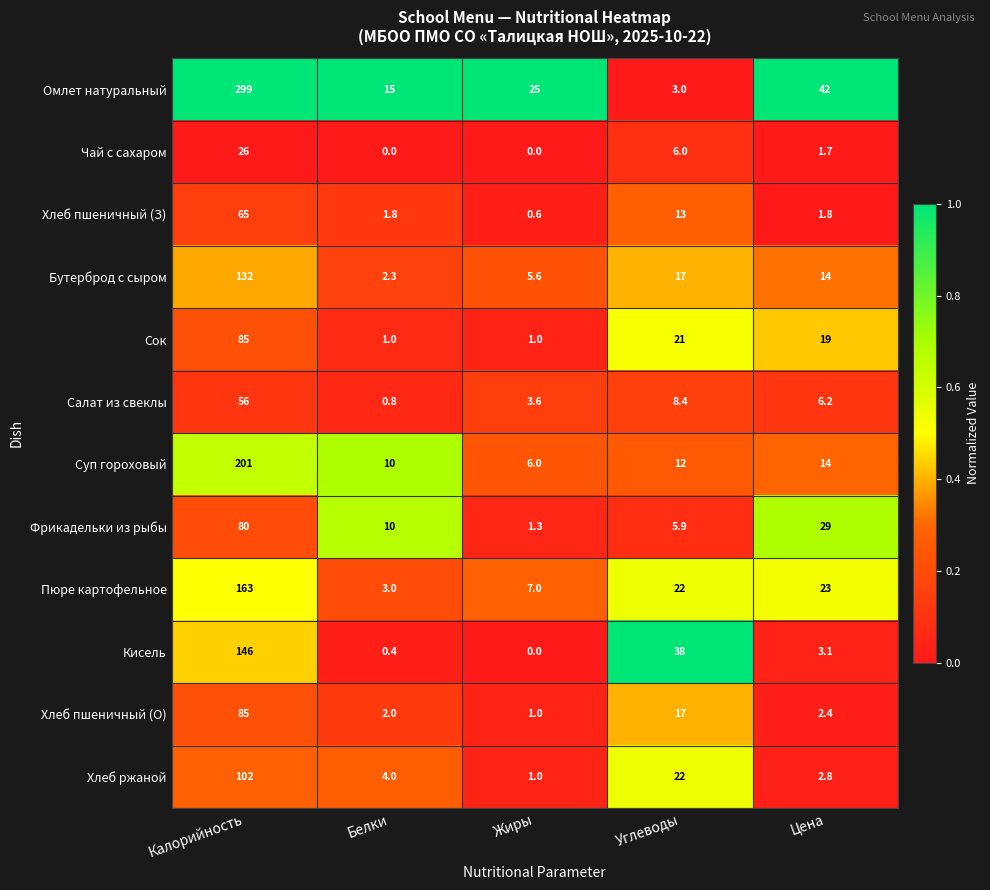

The Бутерброд с сыром series shows 17.0 at Углеводы. True or false?

True